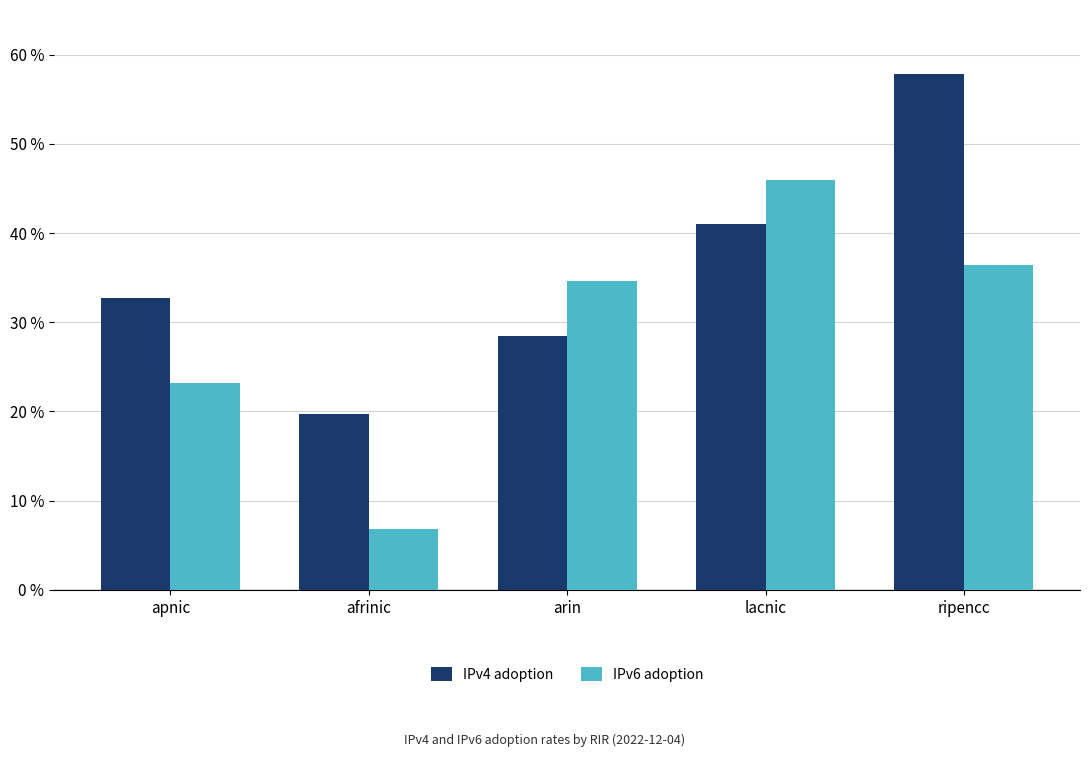

Rank the categories by IPv4 adoption value from lowest to highest.

afrinic, arin, apnic, lacnic, ripencc